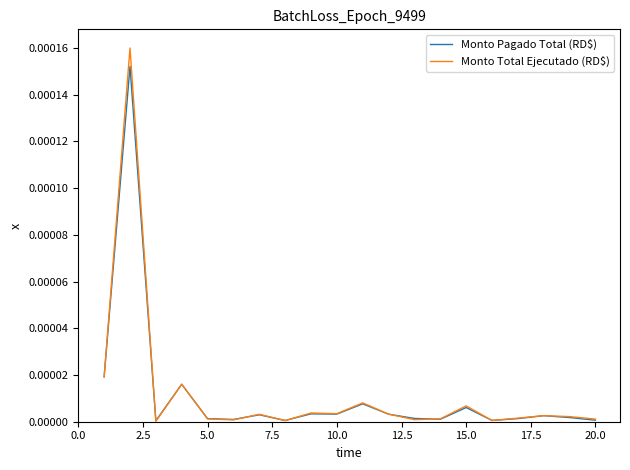

Which series has the largest range (max minus min)?

Monto Total Ejecutado (RD$)